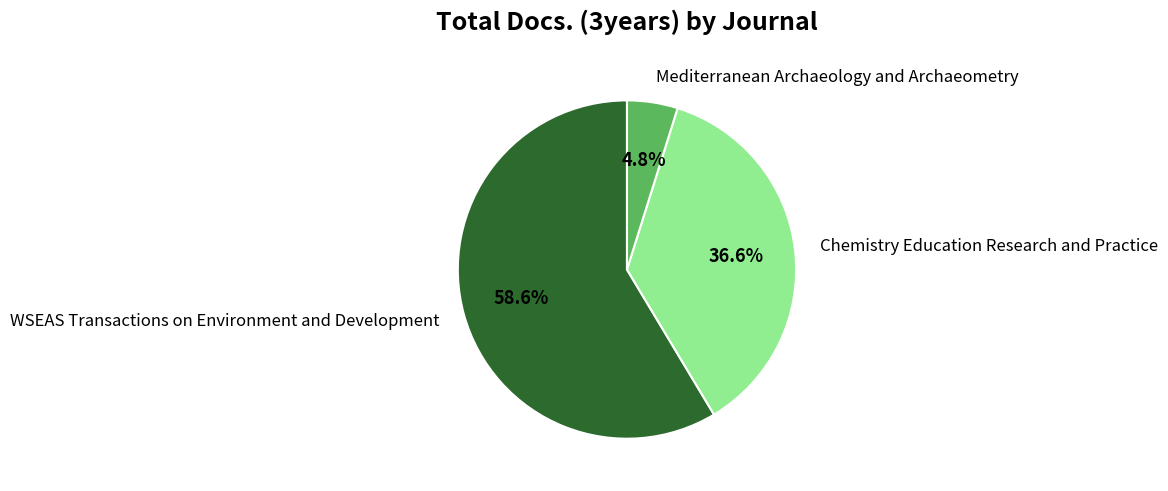

What percentage do Mediterranean Archaeology and Archaeometry and Chemistry Education Research and Practice together represent?

41.4%